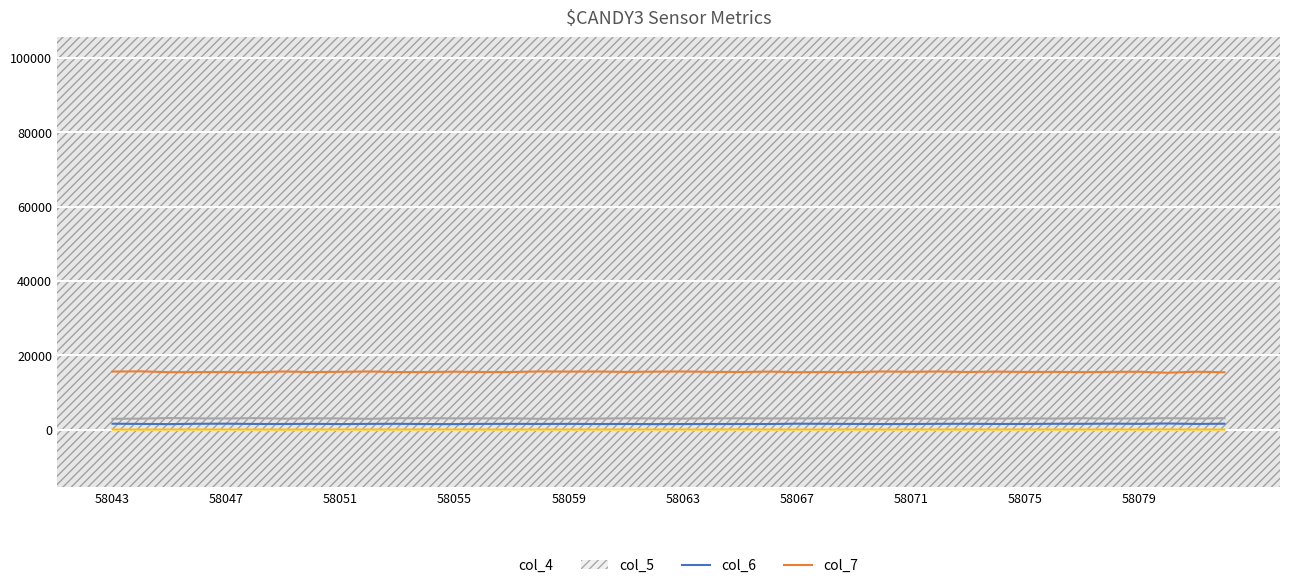

What is the maximum value for col_6?

3161